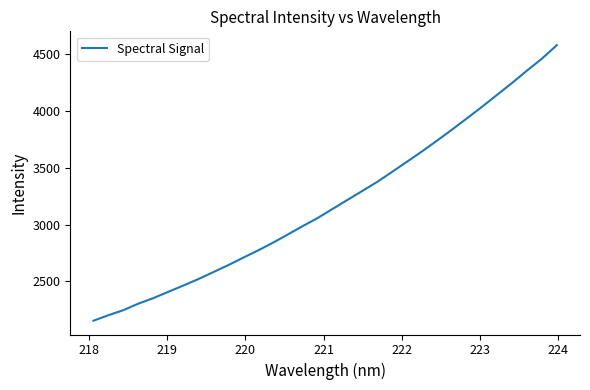

What is the difference between the maximum and minimum values?

2428.2